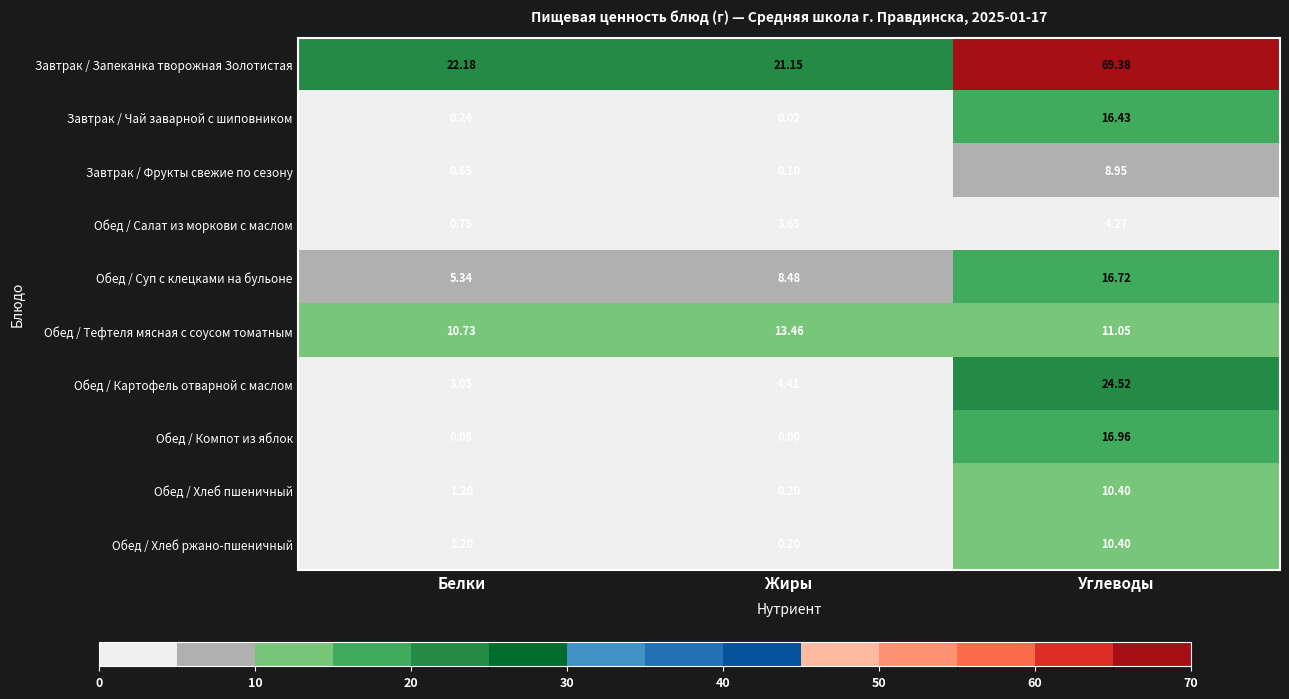

Which series has the widest spread of values?

Завтрак / Запеканка творожная Золотистая